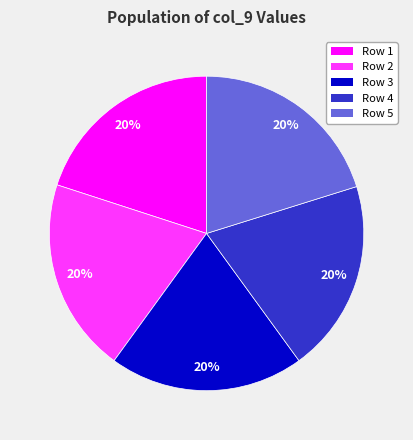

Is there any slice that represents more than half of the pie?

No